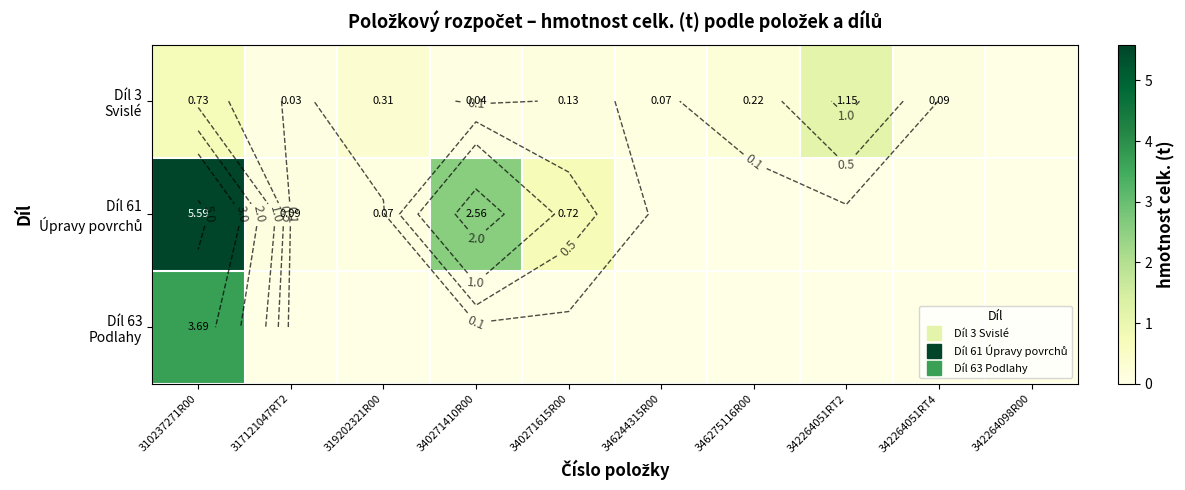

True or false: Díl 3 Svislé has a value of 0.7 at 310237271R00.

True